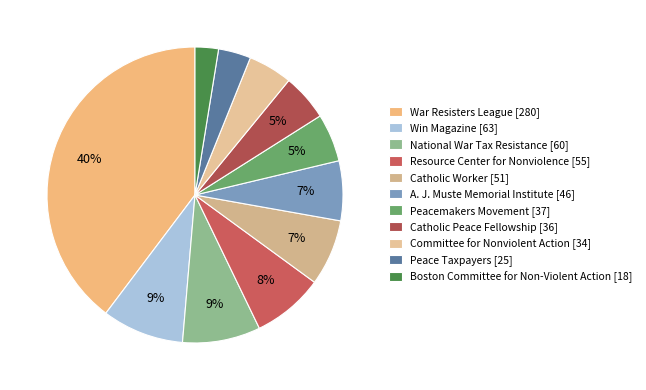

Is Boston Committee for Non-Violent Action the majority of the pie?

No